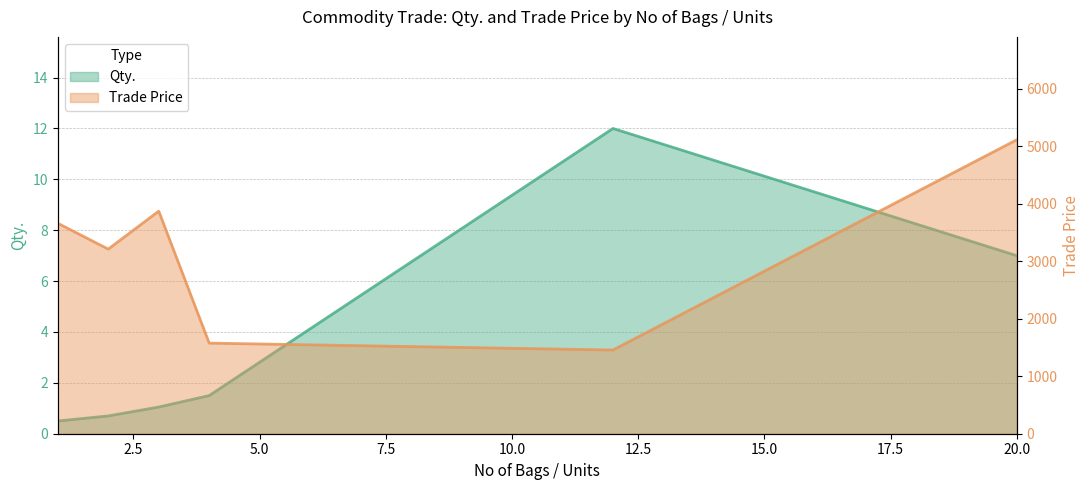

Count the number of categories in the chart.

6